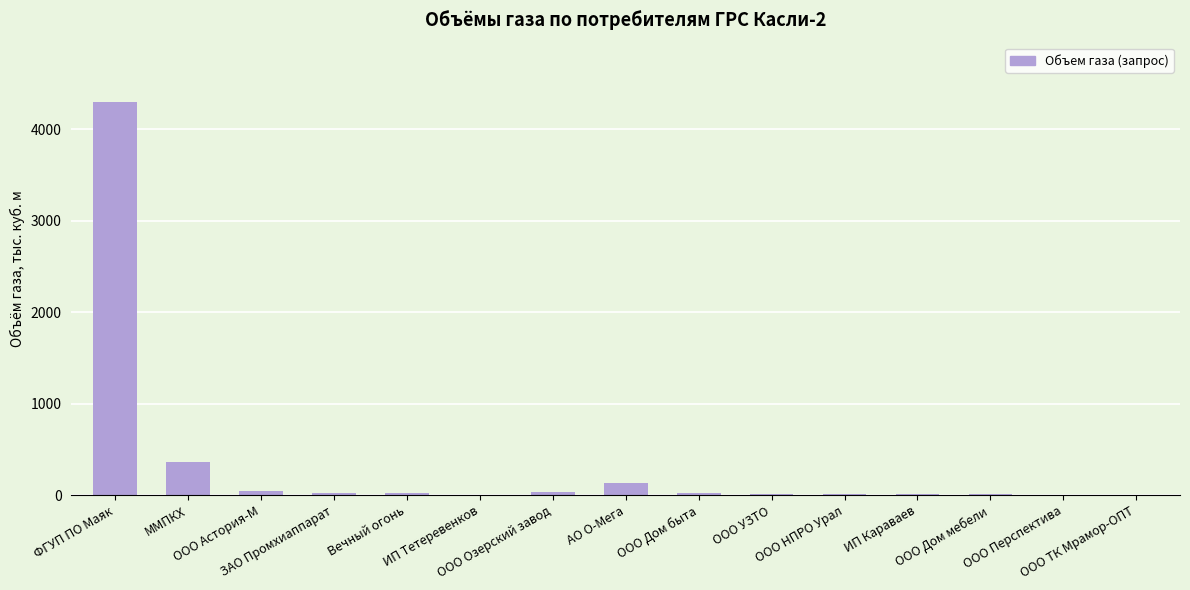

What is the sum of the values at ООО Дом мебели and ММПКХ?

369.0